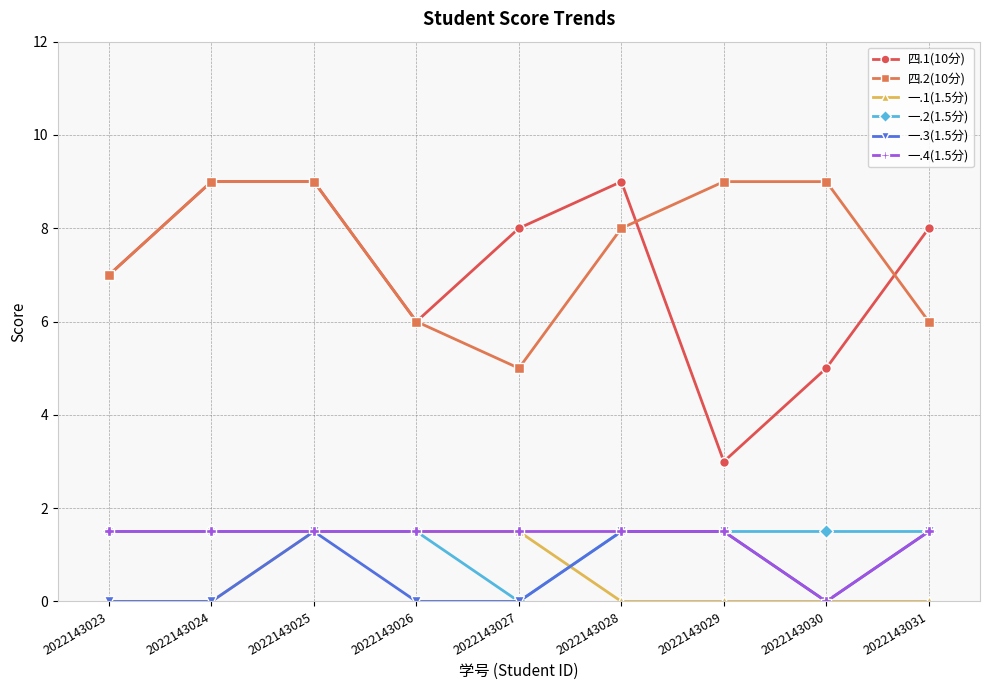

How many interior local valleys does the 四.1(10分) series have?

2